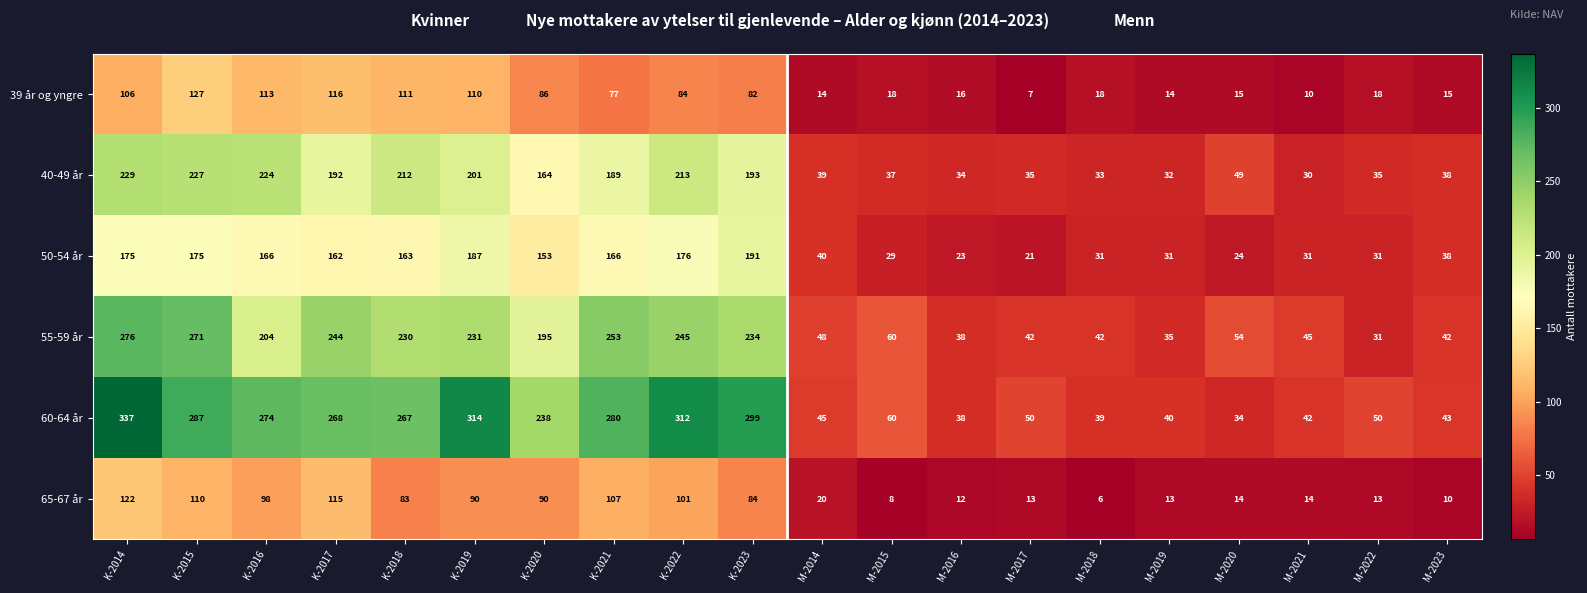

What is the sum of the 39 år og yngre values at K-2023 and K-2015?

209